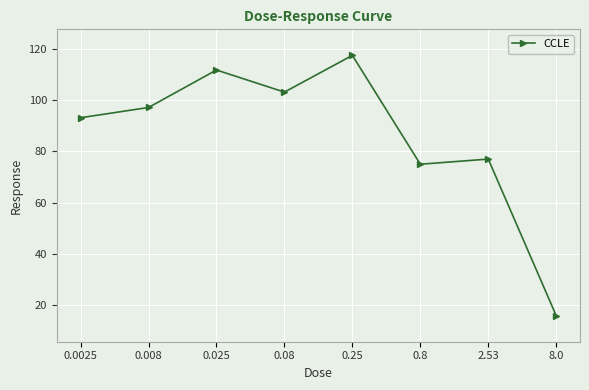

What is the value of the 4th point from the left?

103.1